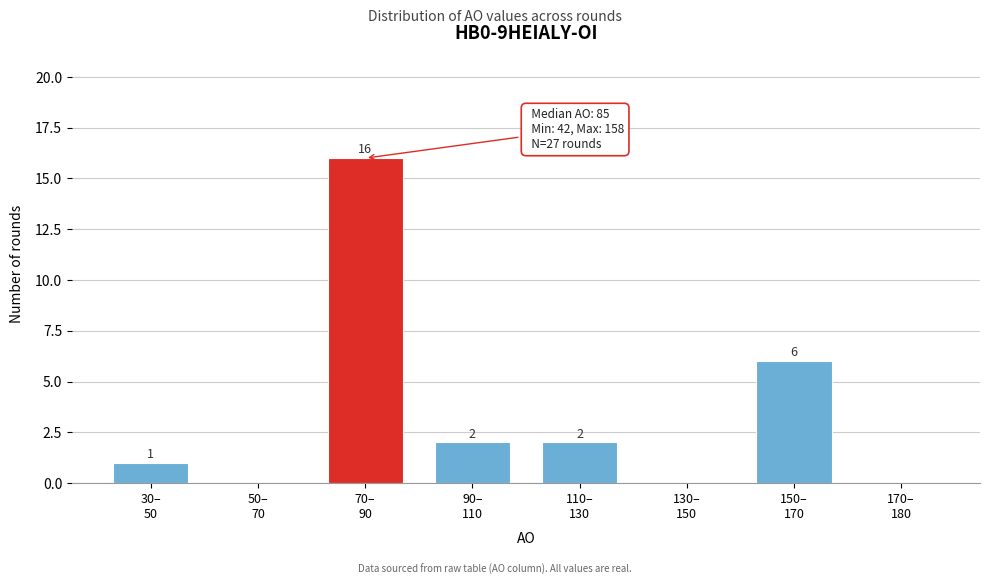

What is the maximum value shown in the chart?

16